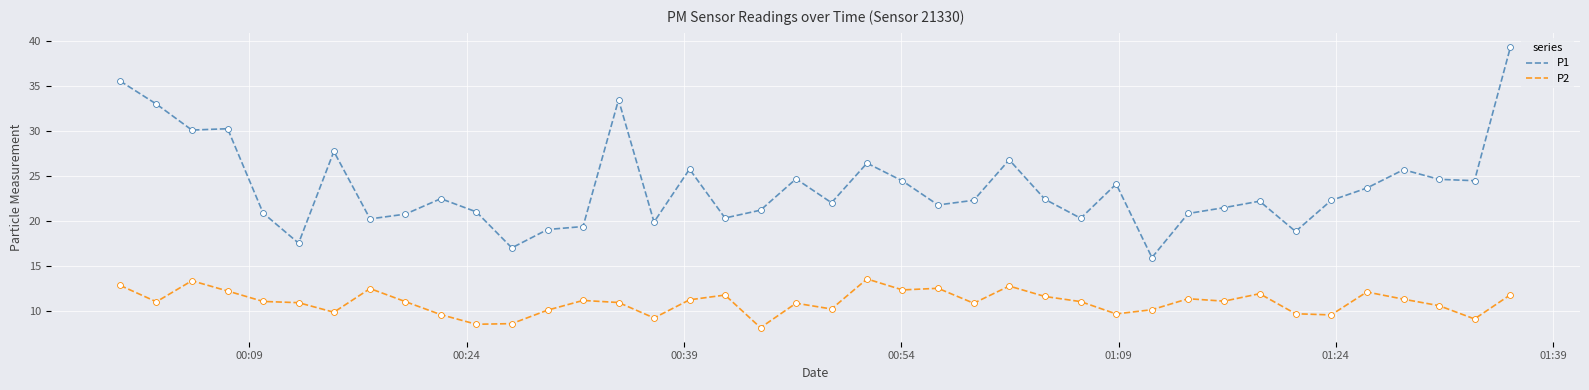

Which series has the widest spread of values?

P1